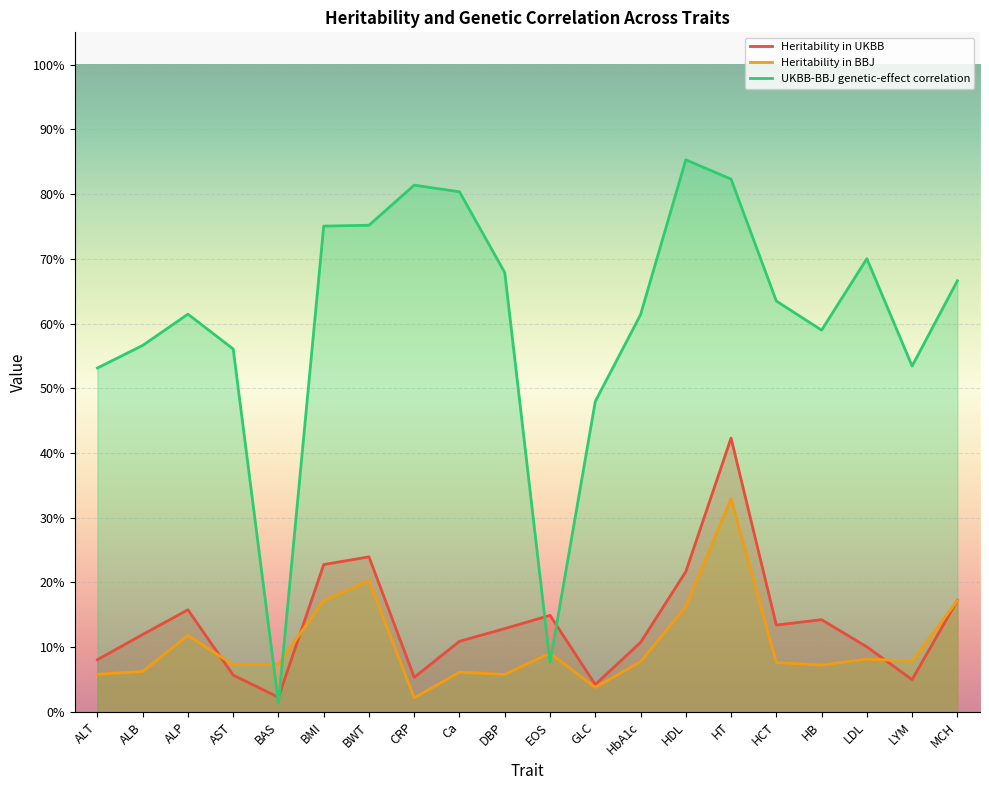

Rank the series by their maximum value, from highest to lowest.

UKBB-BBJ genetic-effect correlation, Heritability in UKBB, Heritability in BBJ